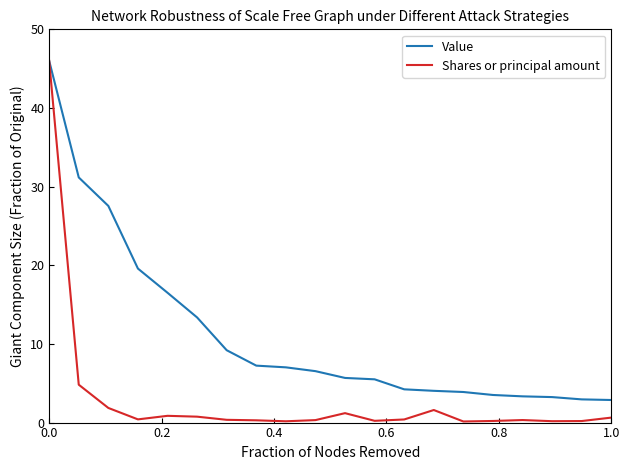

Rank the series by their average value, from highest to lowest.

Value, Shares or principal amount